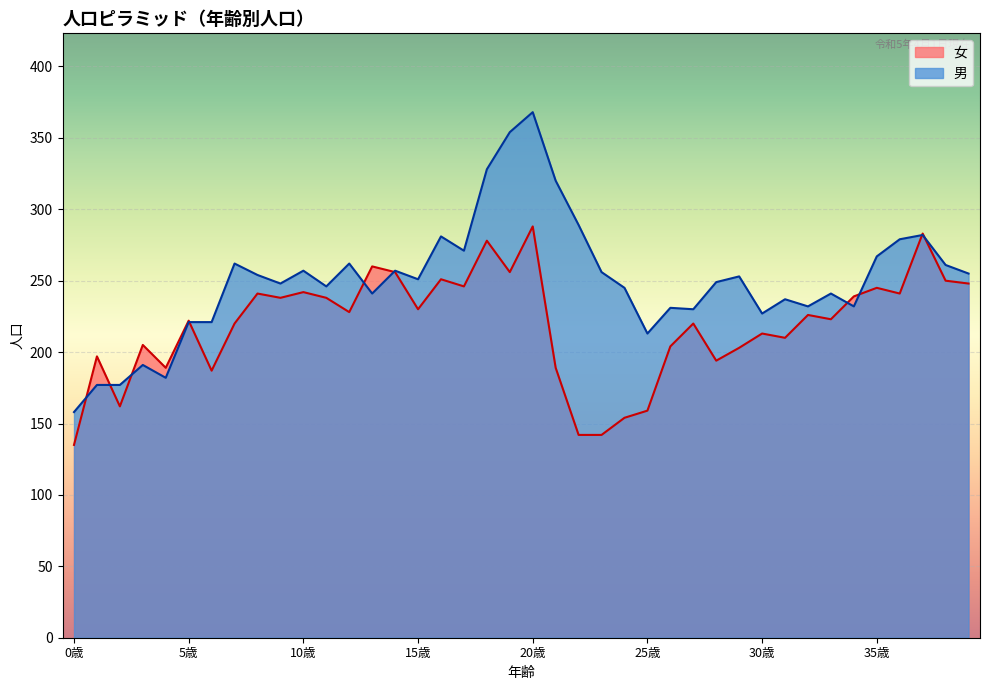

What is the minimum value shown in the chart?

135